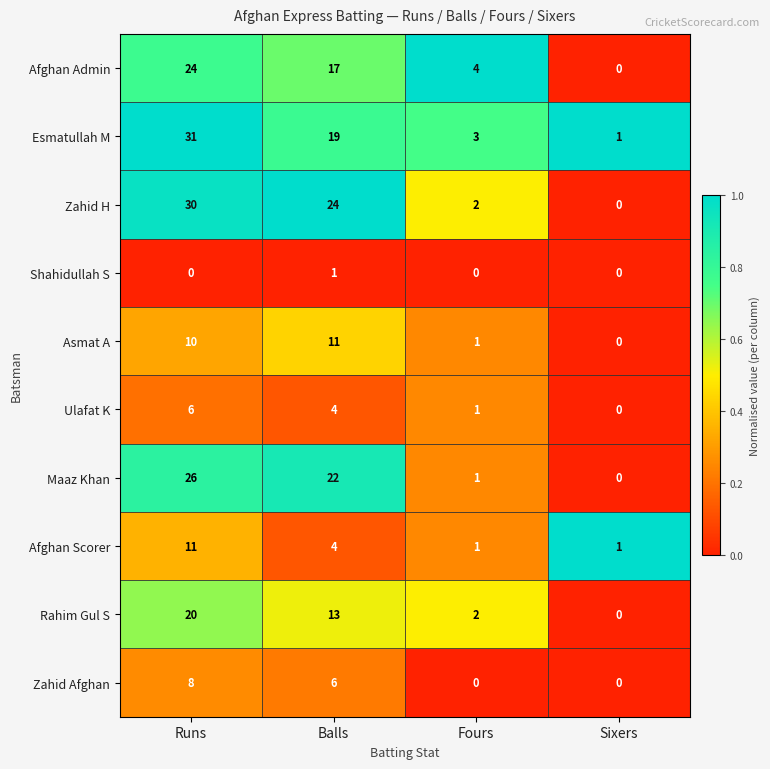

The value of Ulafat K at Runs is 9. True or false?

False